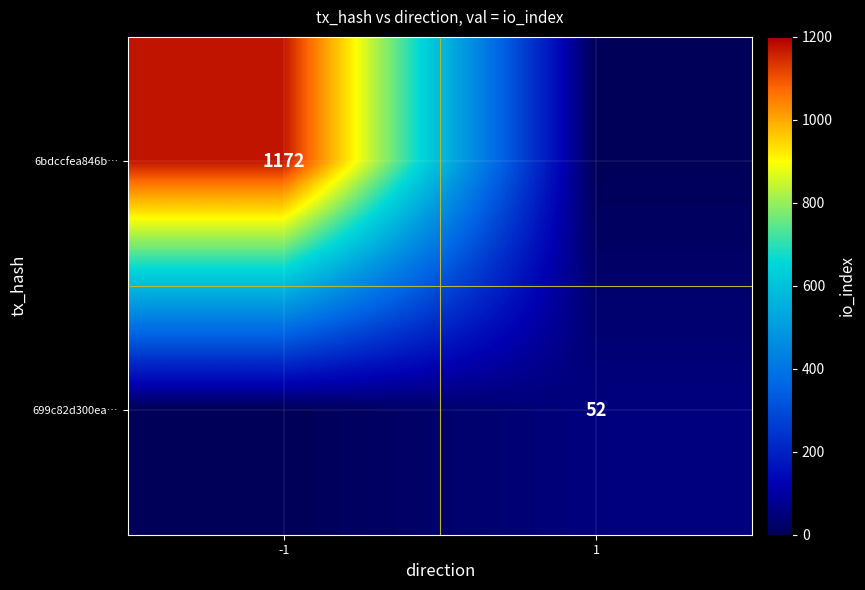

Is it true that 699c82d300ea… equals 29 at 1?

False